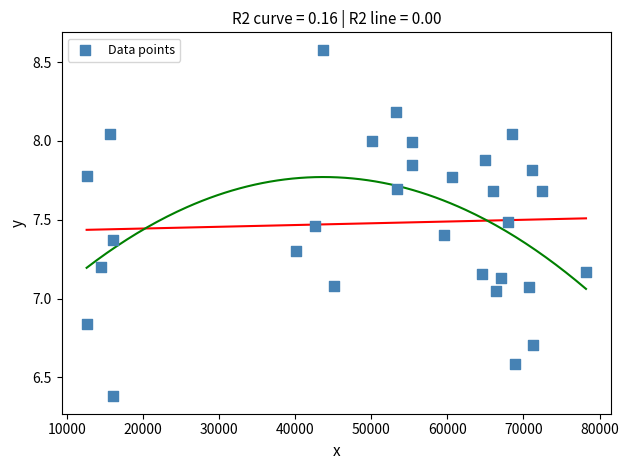

What is the range of X values (max minus min)?

65604.2